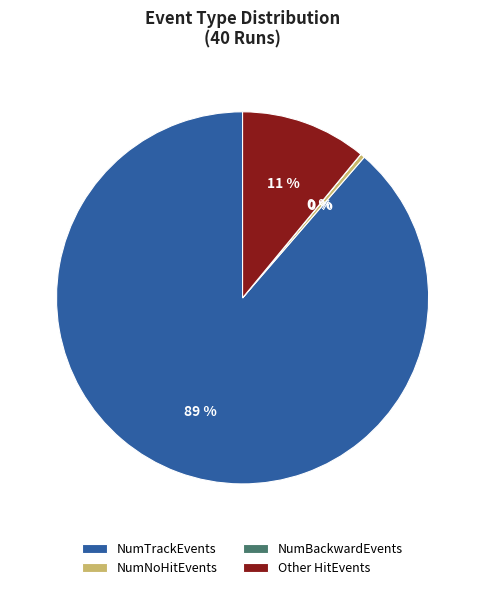

Do NumNoHitEvents and NumTrackEvents together represent more than half of the pie?

Yes